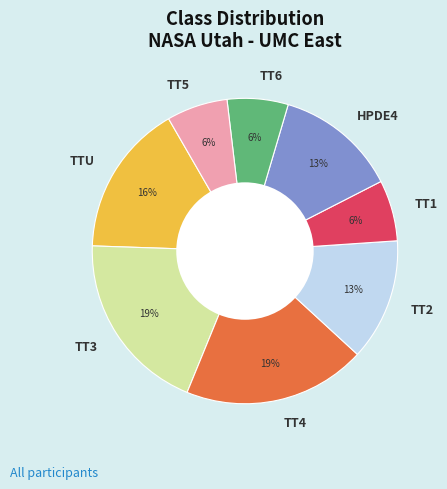

Is the sum of TT6 and TT2 greater than half?

No